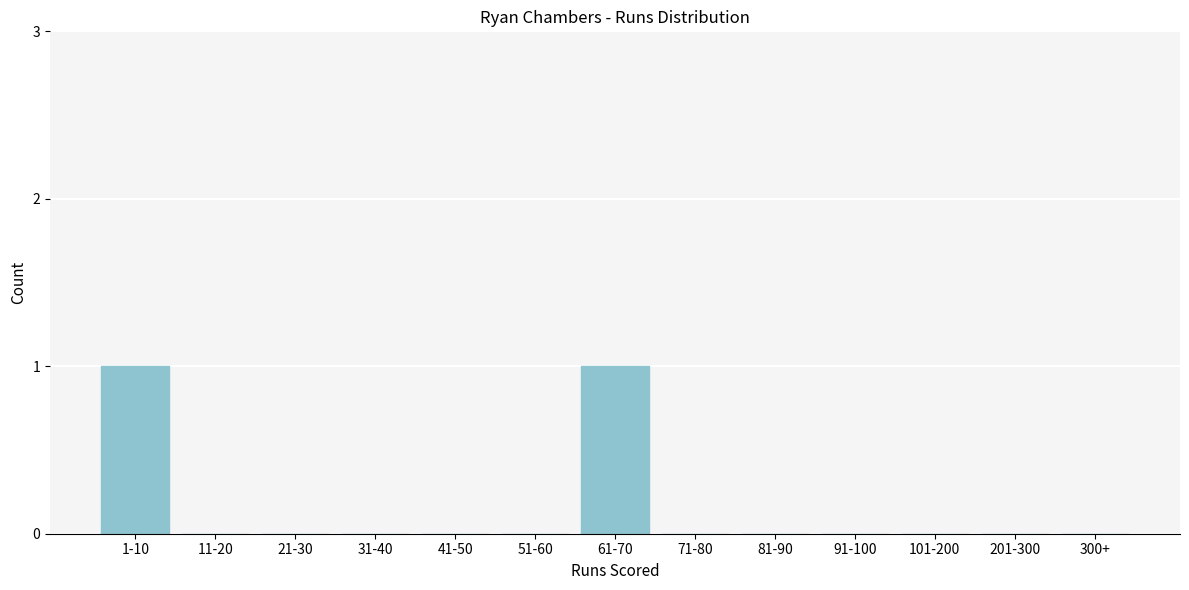

Reading right to left, what are all the values shown in this chart?

300+=0	201-300=0	101-200=0	91-100=0	81-90=0	71-80=0	61-70=1	51-60=0	41-50=0	31-40=0	21-30=0	11-20=0	1-10=1